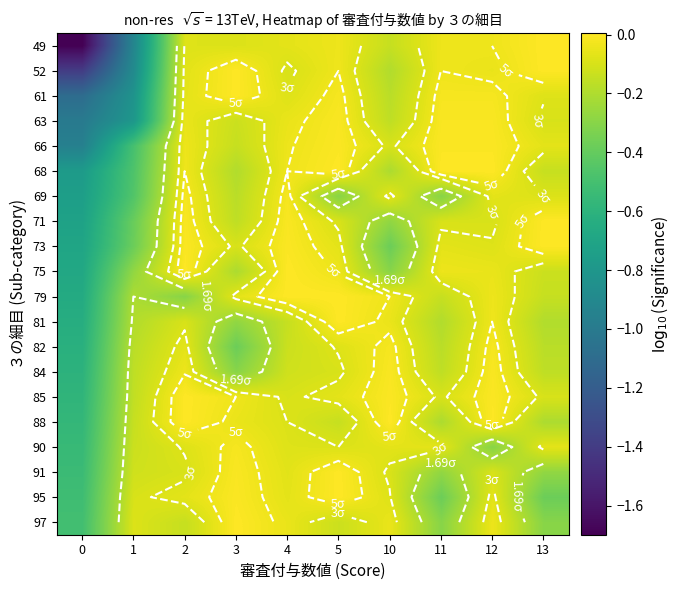

Count the number of data series in this chart.

20